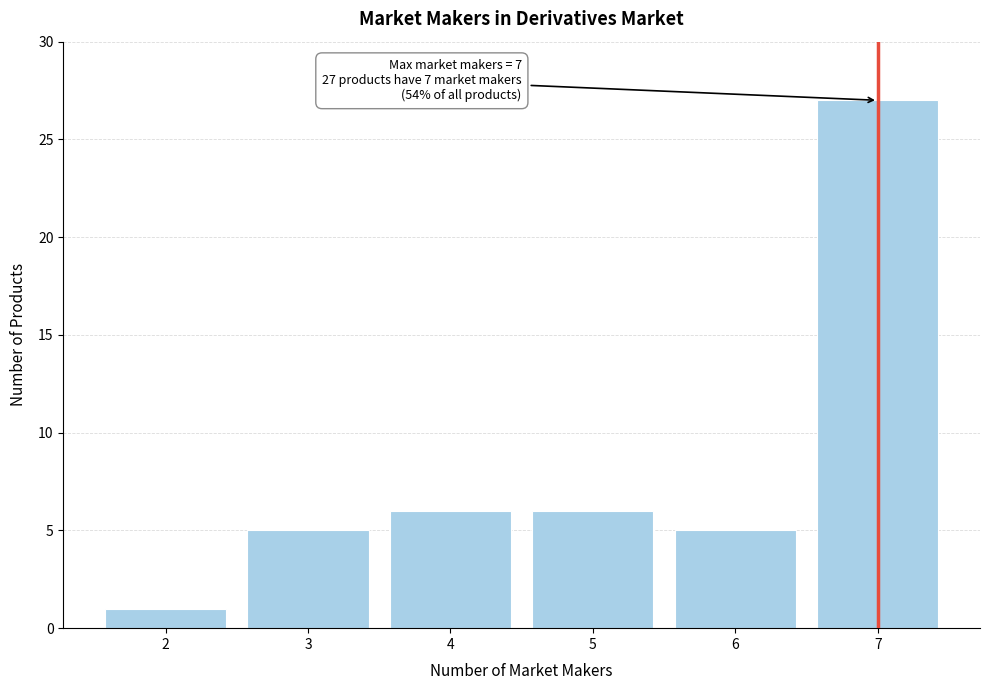

Reading right to left, list all the values displayed in this chart.

27	5	6	6	5	1